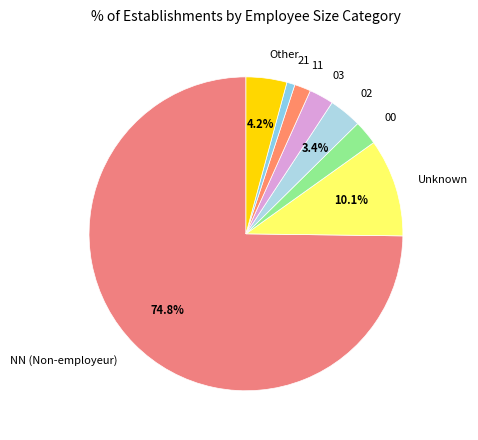

To the nearest percent, what is the difference between the 00 and 21 slice percentages?

2%